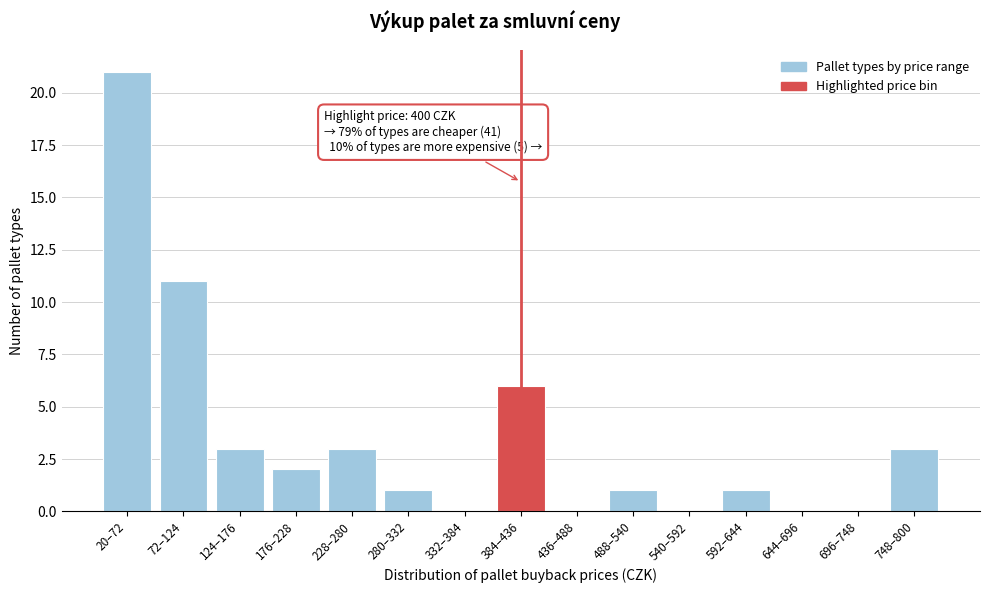

Reading left to right, list all the values displayed in this chart.

20–72=21	72–124=11	124–176=3	176–228=2	228–280=3	280–332=1	332–384=0	384–436=6	436–488=0	488–540=1	540–592=0	592–644=1	644–696=0	696–748=0	748–800=3